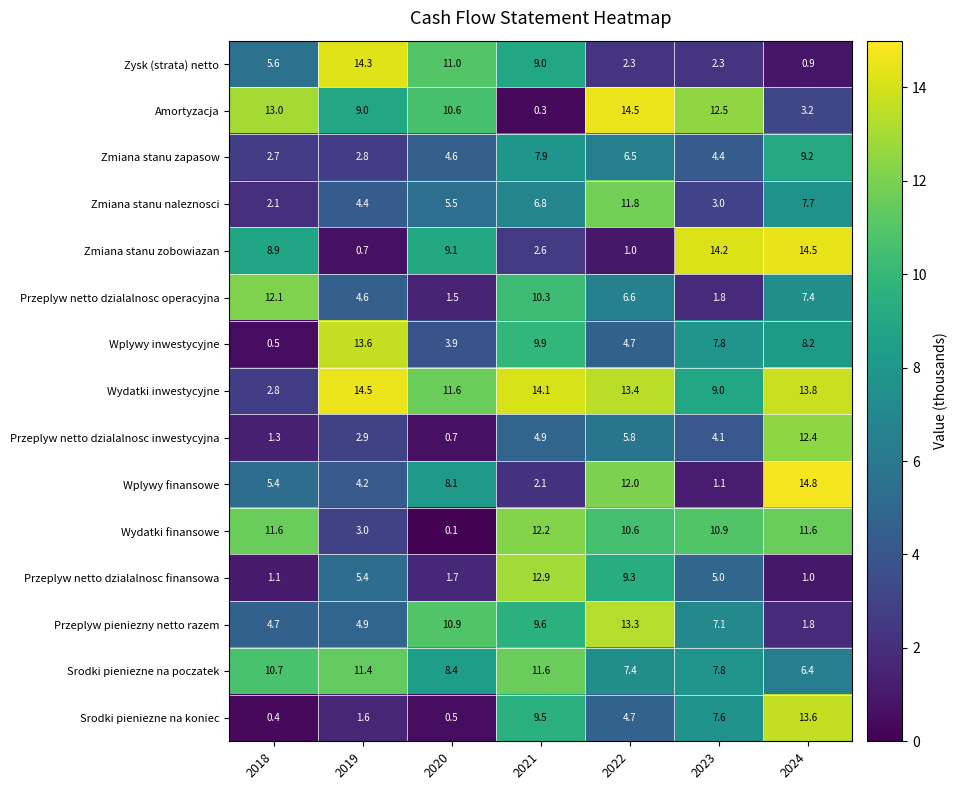

What is the average value of the Przeplyw netto dzialalnosc inwestycyjna series?

4.6